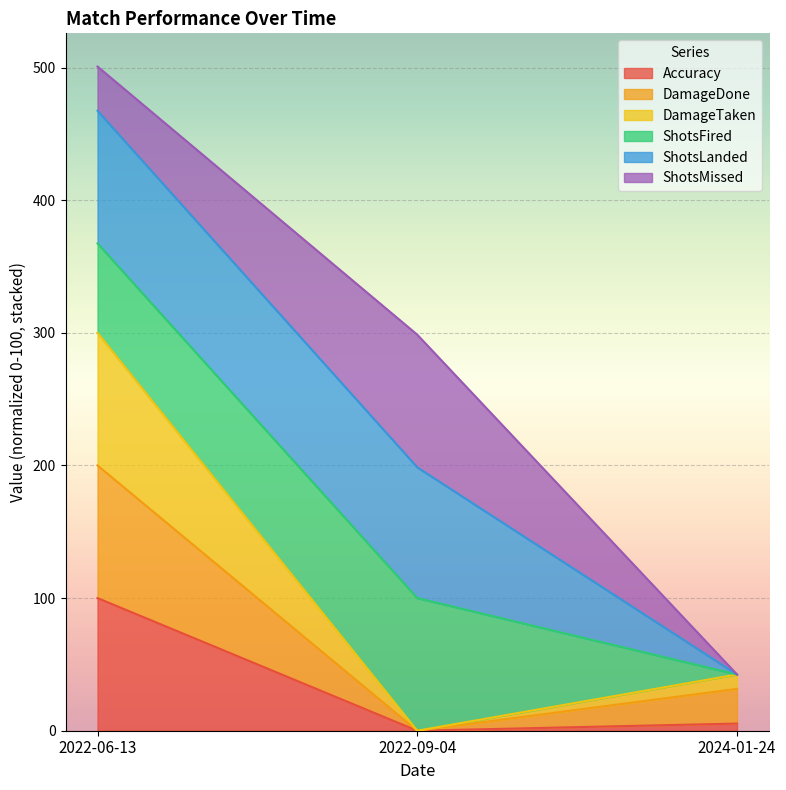

What is the total value across all series at 2022-06-13?

500.7